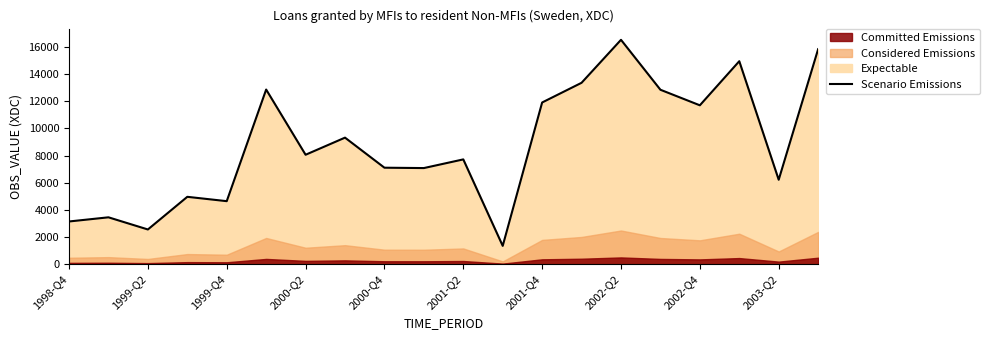

What is the minimum value shown in the chart?

1347